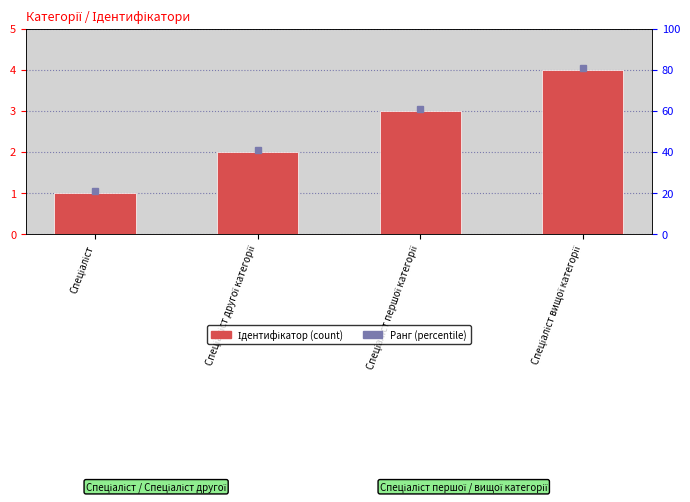

What is the difference between the values at Спеціаліст вищої категорії and Спеціаліст?

3